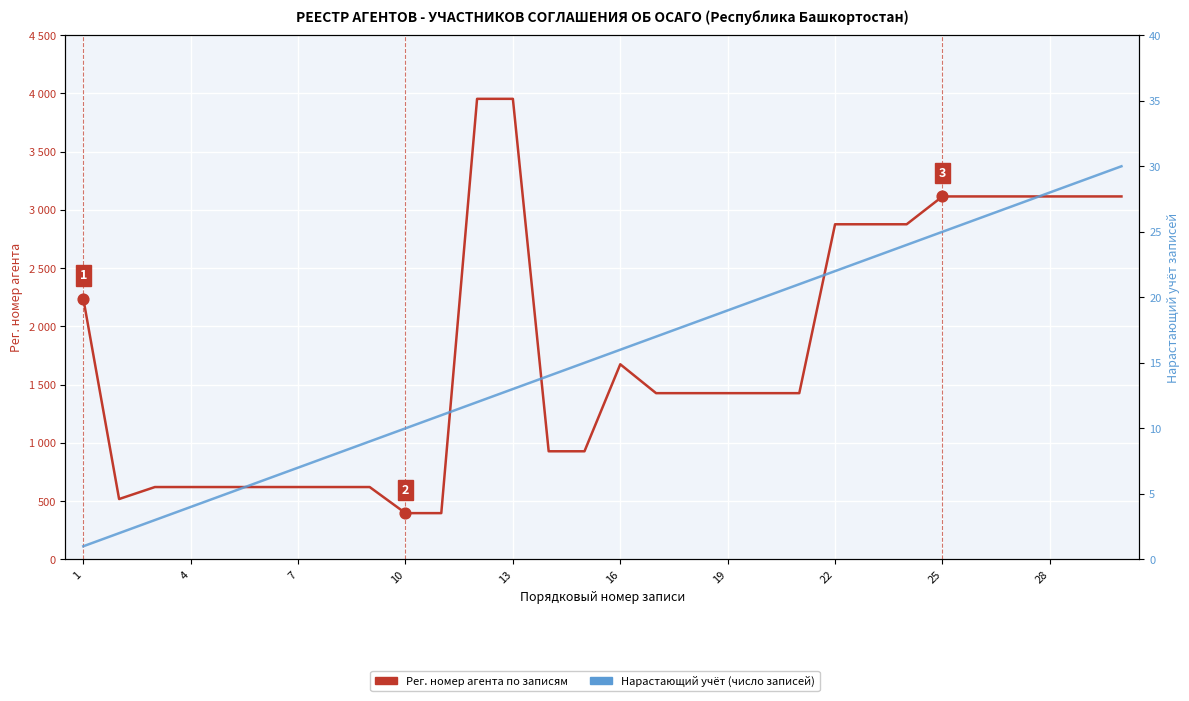

Is the value of Рег. номер агента at 19 greater than the value of Нарастающий учёт записей at 22?

Yes